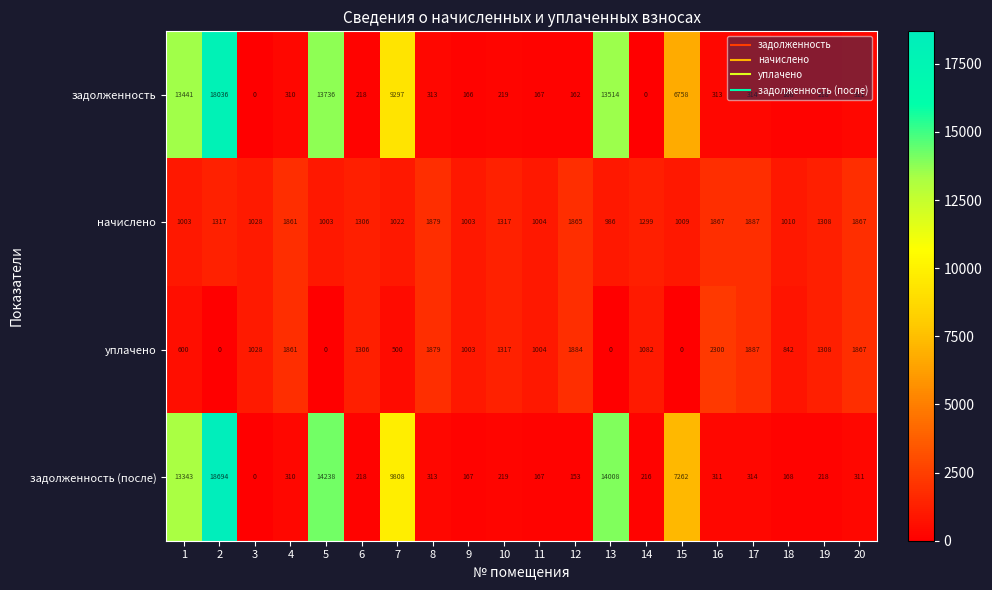

At which label does уплачено first exceed 1082?

4